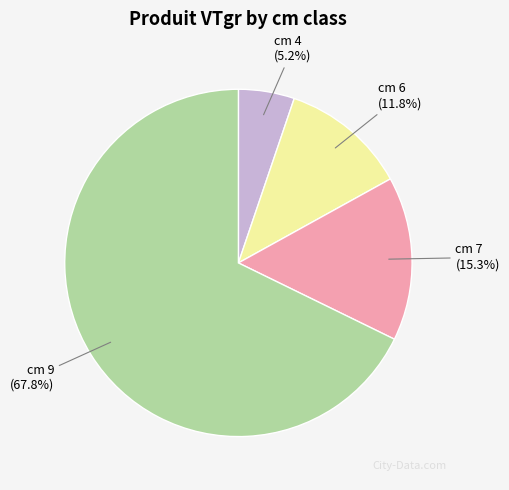

Which category accounts for the majority?

cm 9